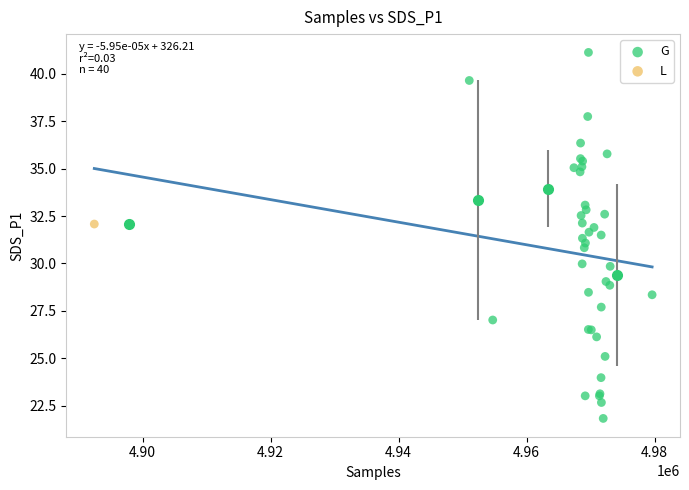

What are all the series names shown in the legend?

G, L